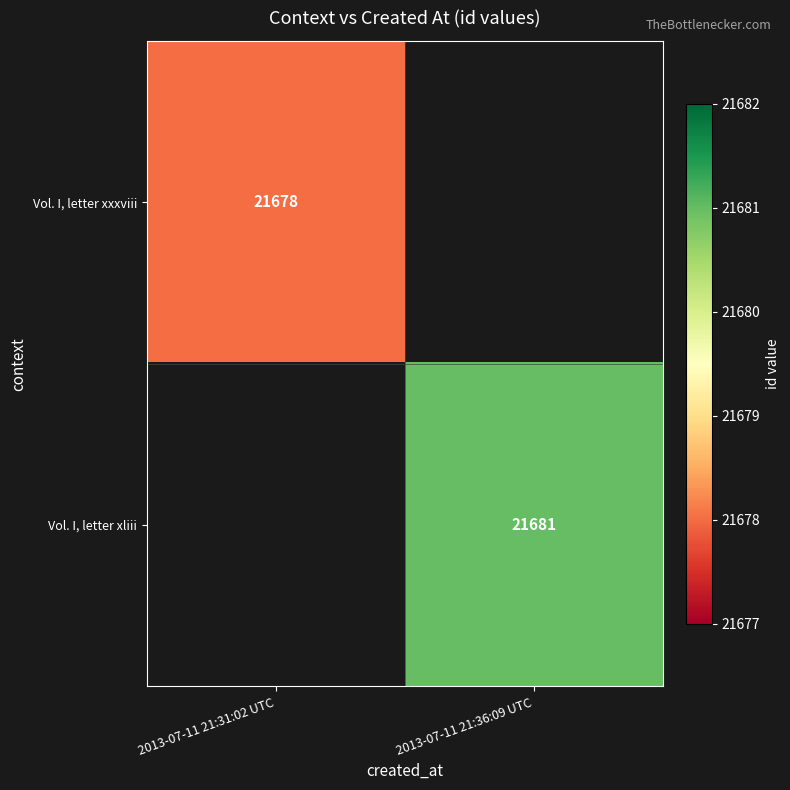

Is it true that Vol. I, letter xliii equals 10119 at 2013-07-11 21:36:09 UTC?

False